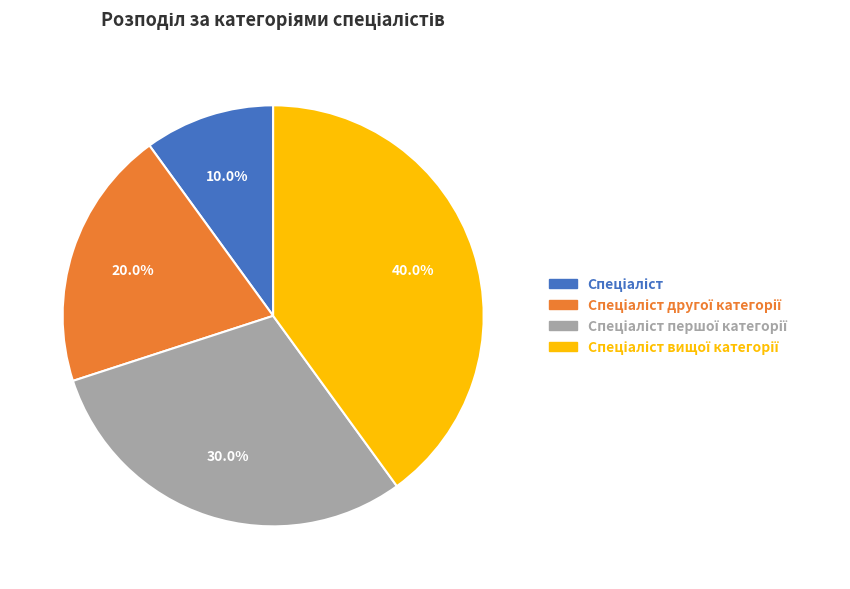

What percentage is the Спеціаліст slice, to the nearest percent?

10%